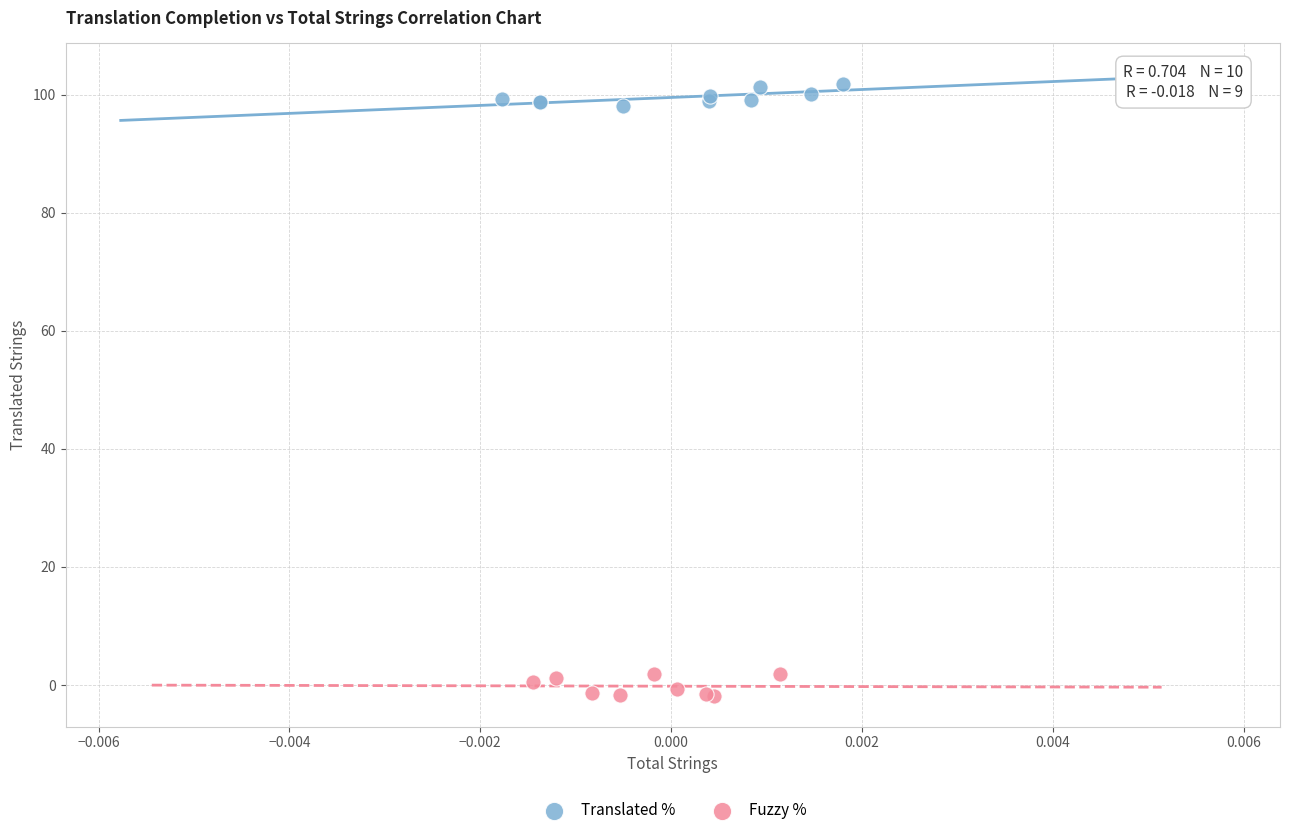

Which series contains the lowest Y value?

Fuzzy %